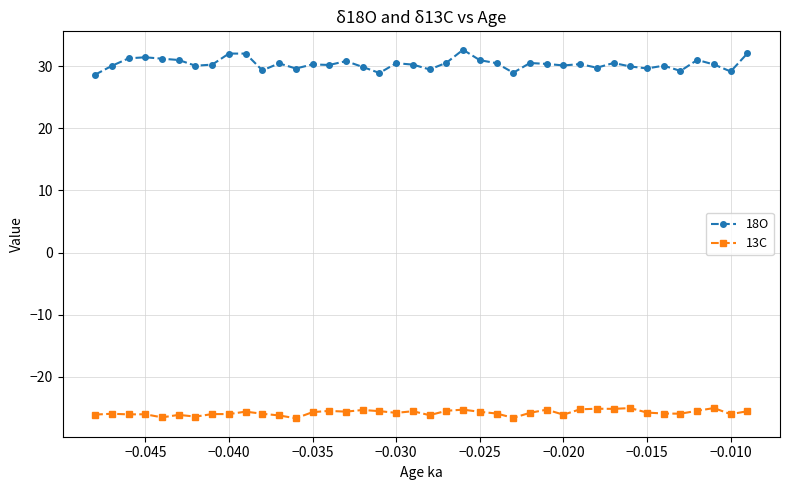

Which series has the largest total across all categories?

18O